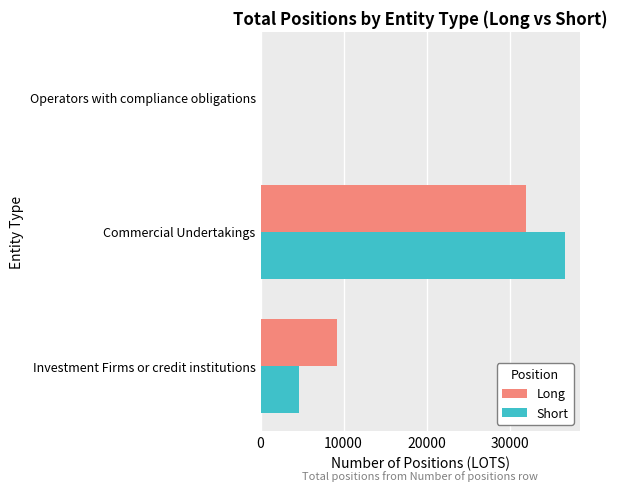

Is it true that Short equals 36657.9 at Commercial Undertakings?

True